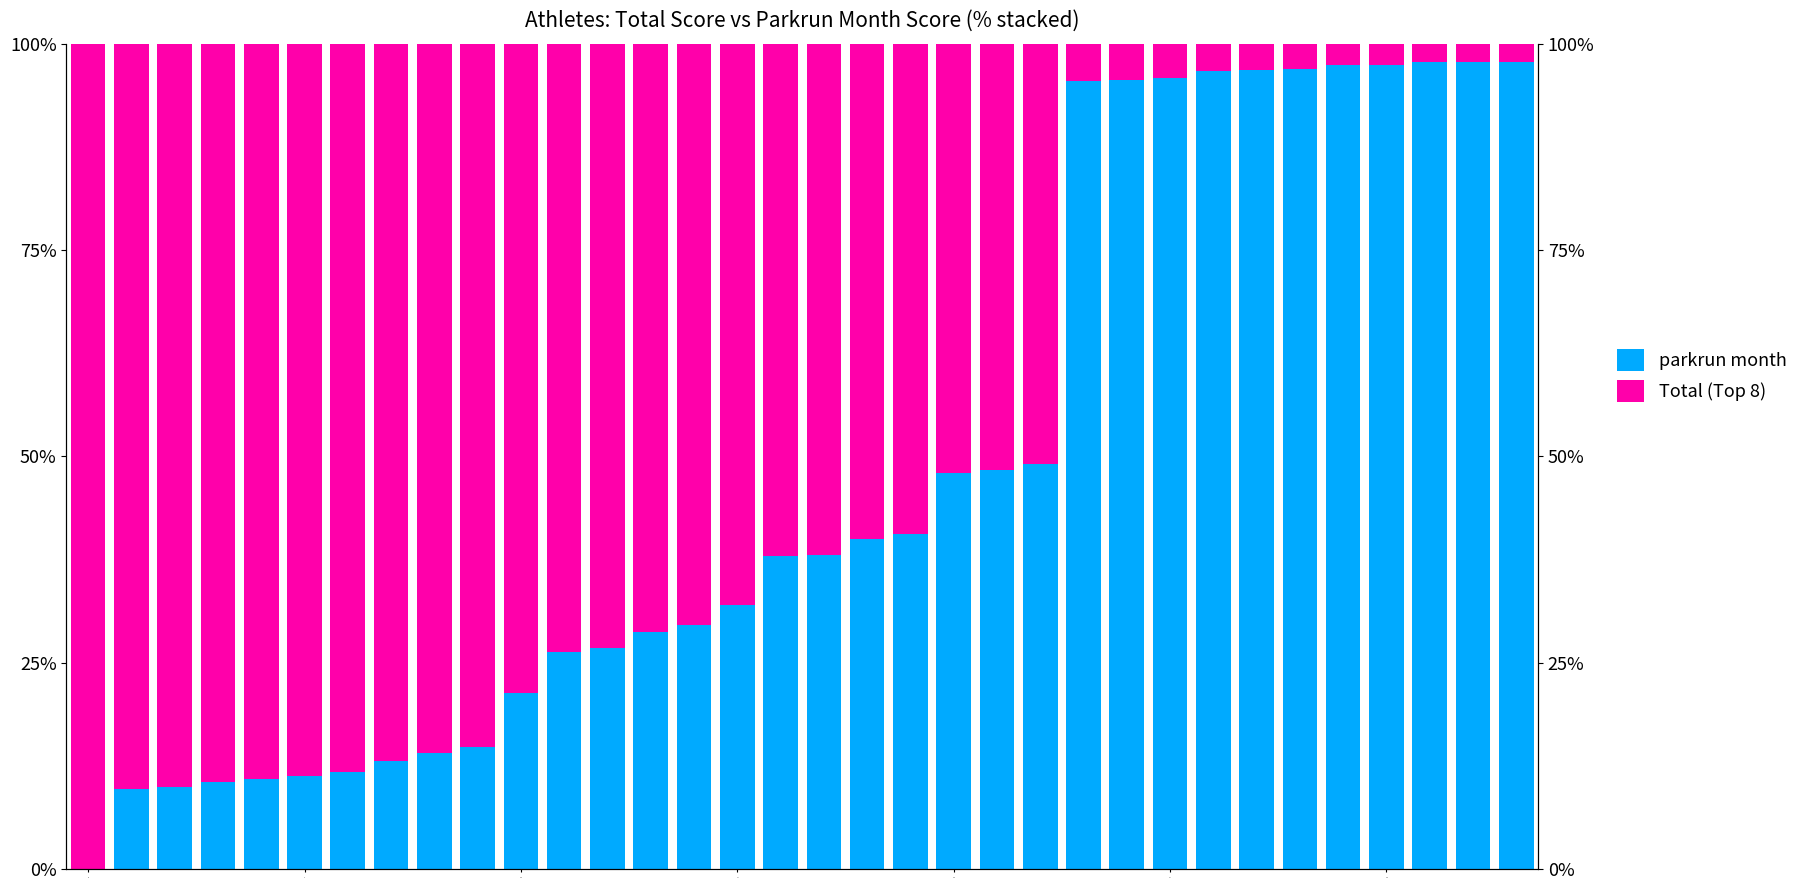

How many data points does each series have?

34